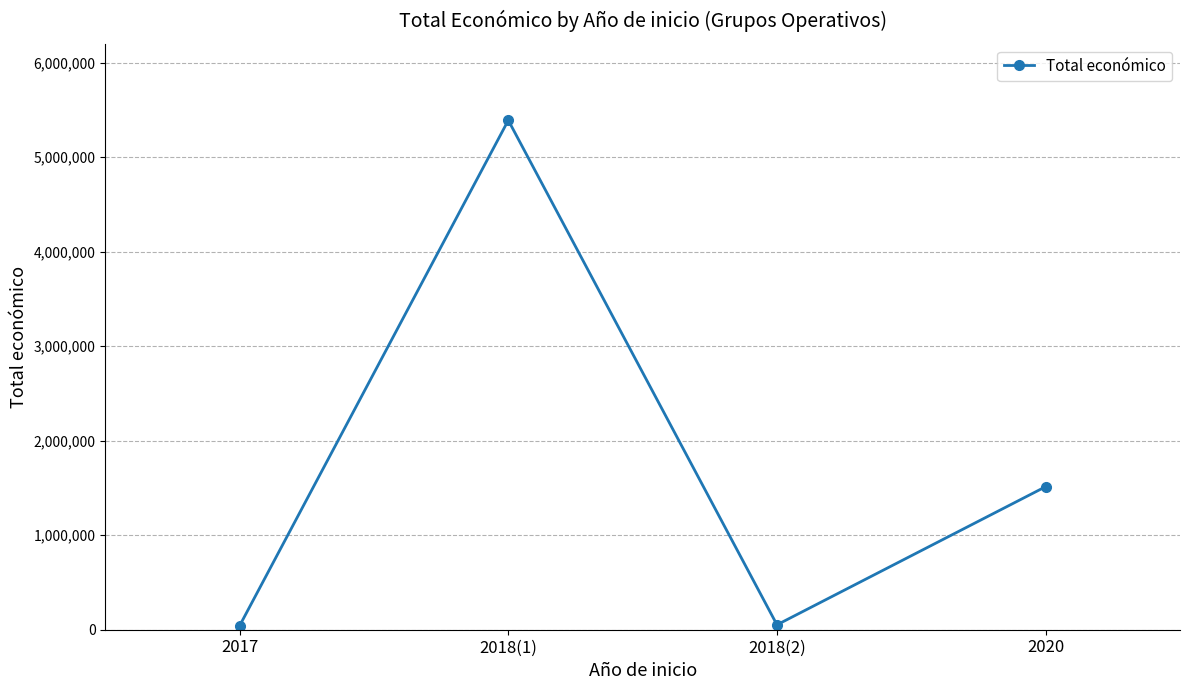

How many interior local valleys (lower than both neighbors) does the data have?

1